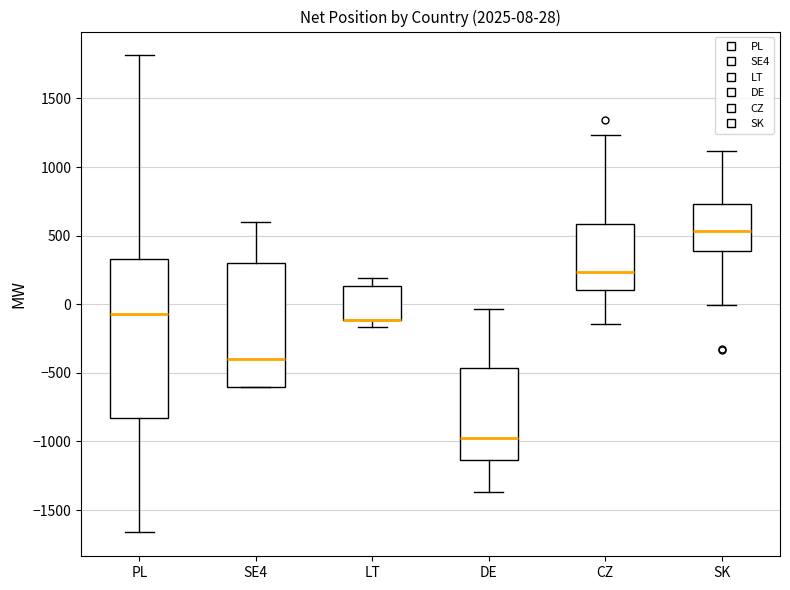

Which box is the tallest, from its lower edge to its upper edge?

PL